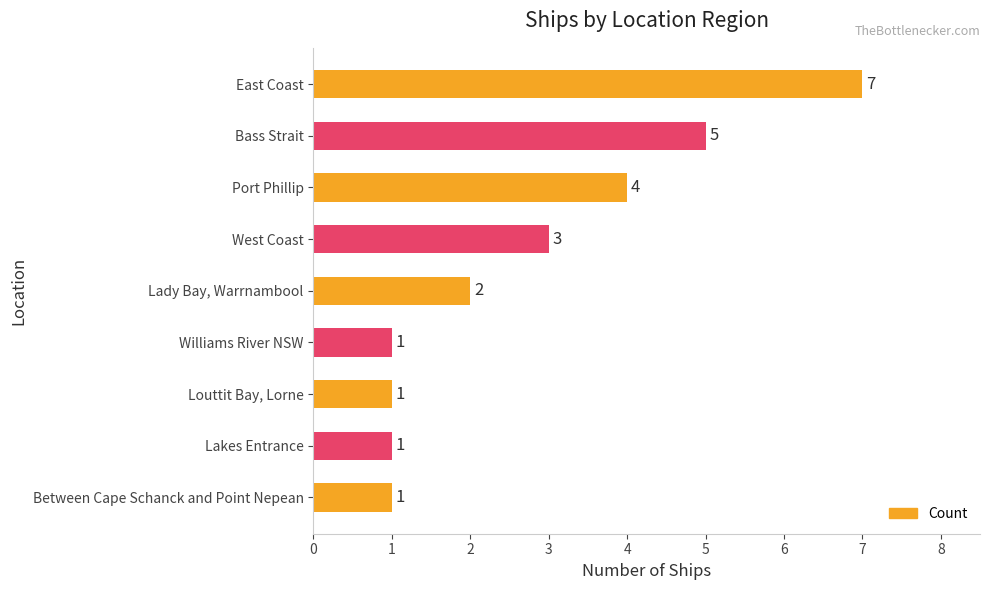

Between East Coast and Port Phillip, which is larger?

East Coast